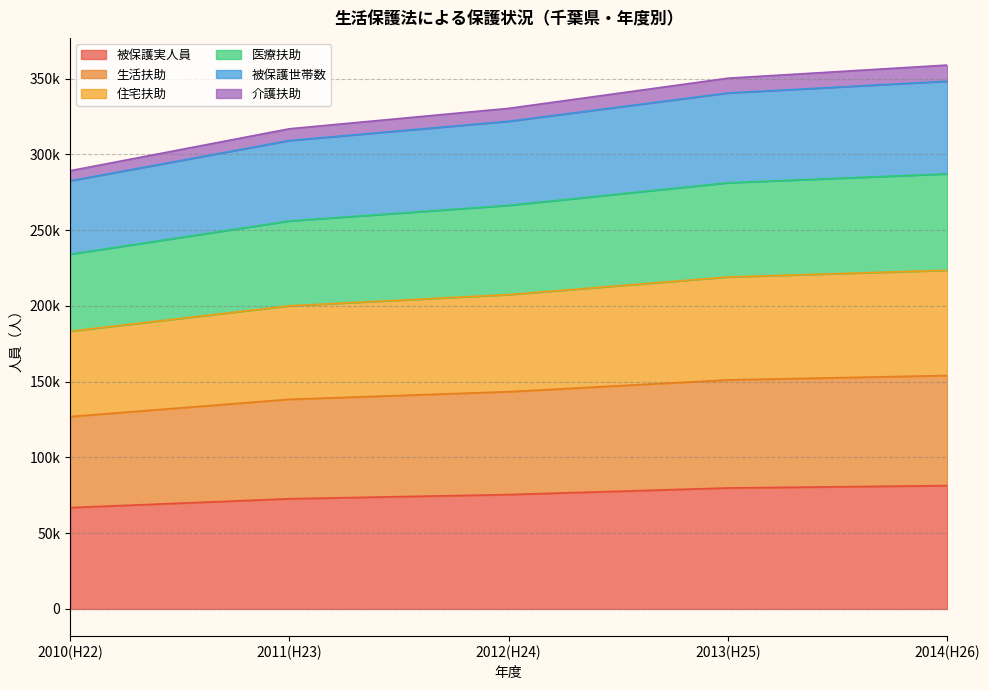

How many lines are shown in the chart?

6